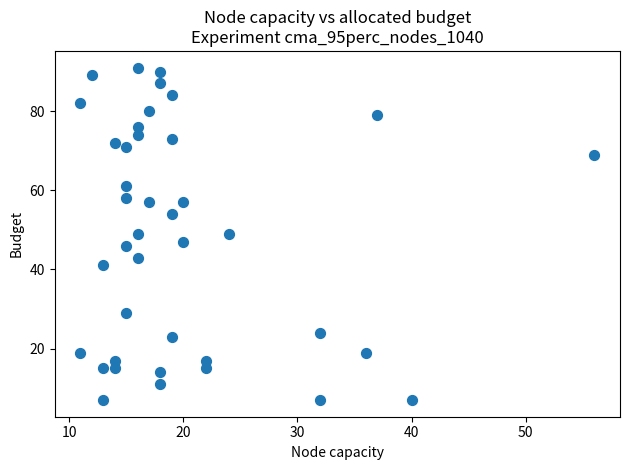

What is the range of Y values (max minus min)?

84